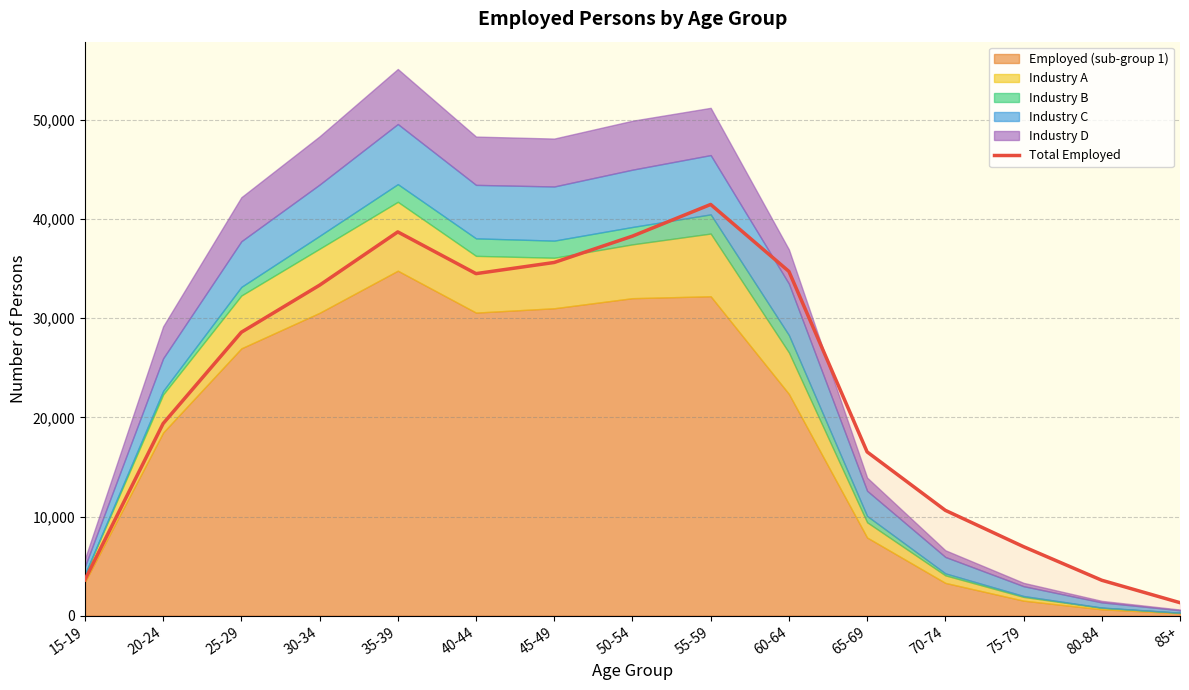

Reading left to right, transcribe all the data shown in this chart.

3623	19372	28576	33318	38689	34483	35609	38263	41456	34708	16515	10625	6962	3577	1317